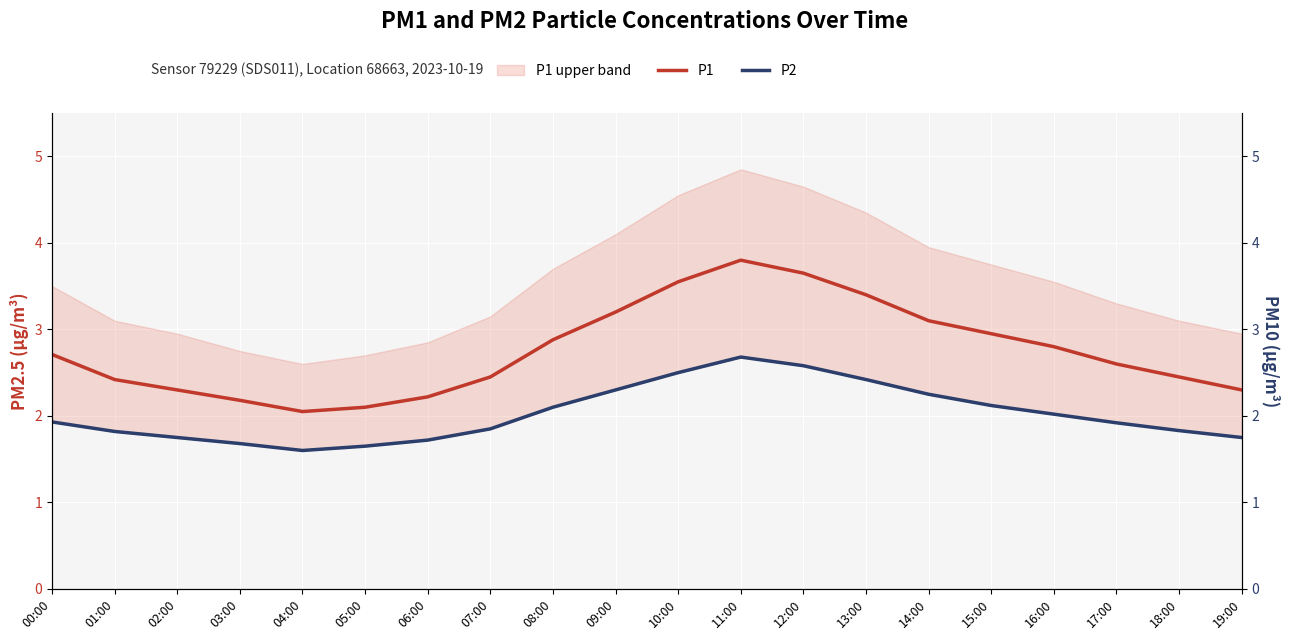

The P2 series shows 1.0 at 11:00. True or false?

False